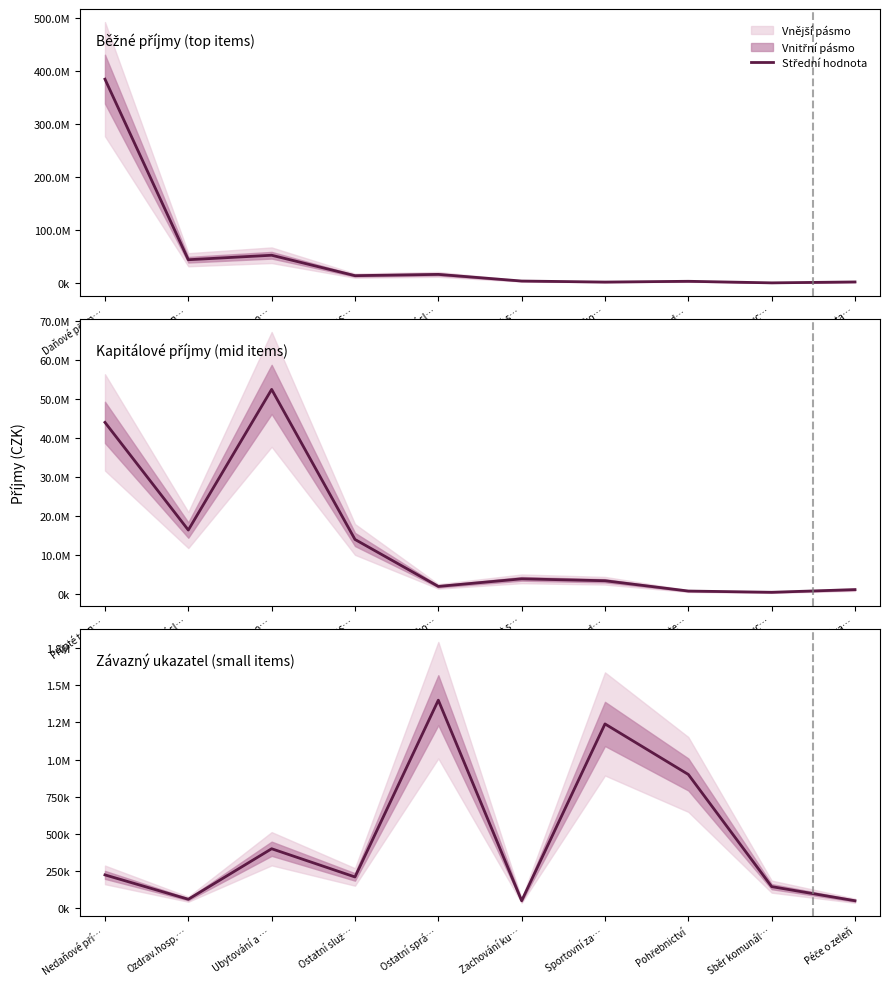

Reading right to left, what are all the values shown in this chart?

50000	145000	900000	1240000	50000	1400000	210072	400000	60000	224000